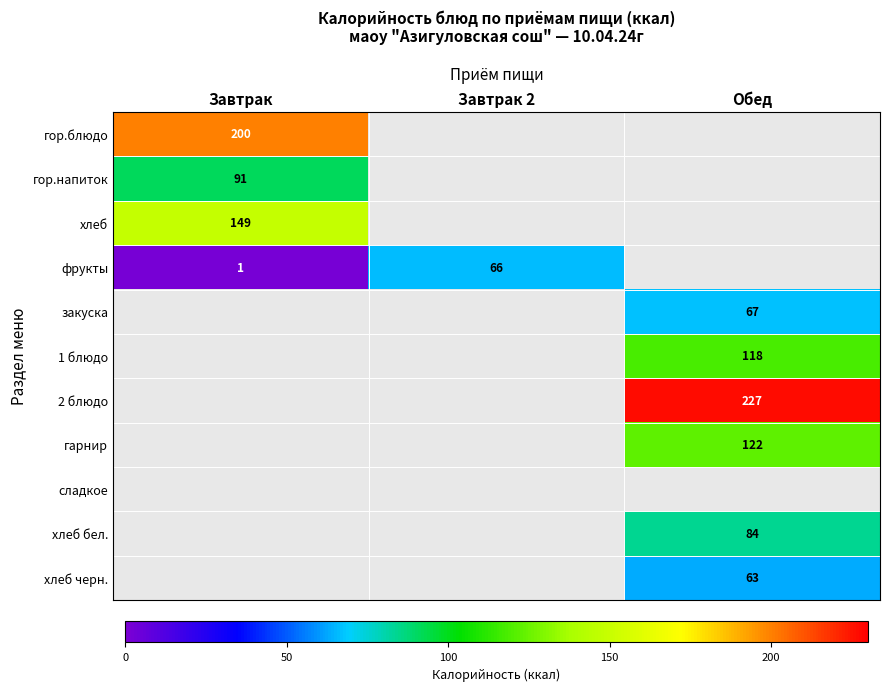

Between Завтрак and Завтрак 2, which is larger?

Завтрак 2